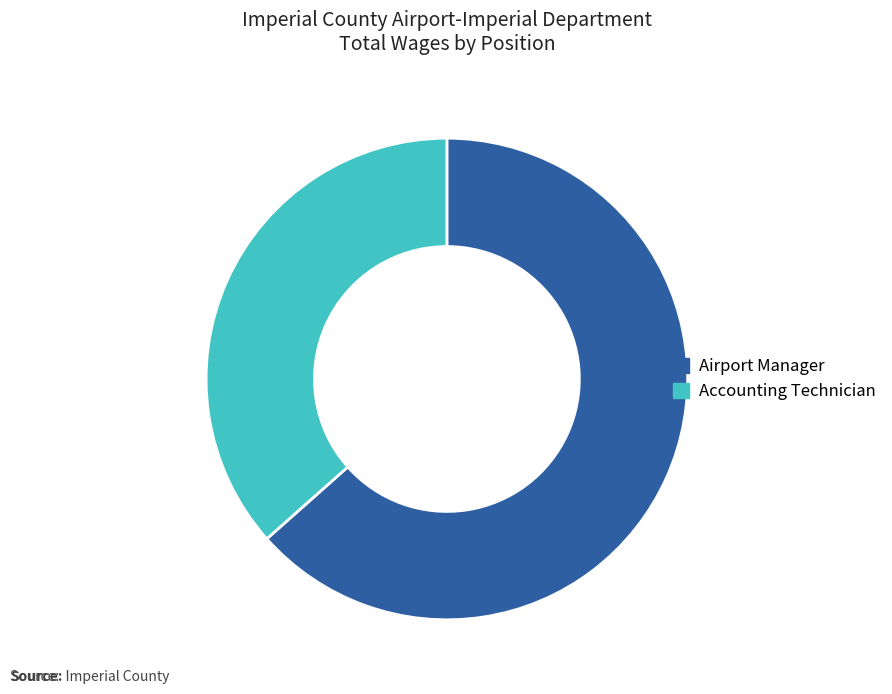

Is there any slice that represents more than half of the pie?

Yes